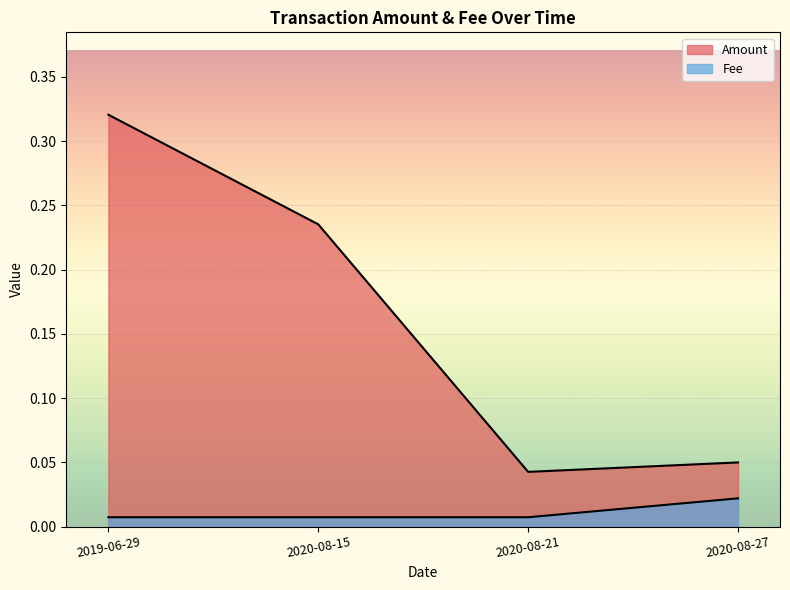

Between 2019-06-29 and 2020-08-15, which series saw the biggest shift?

Amount